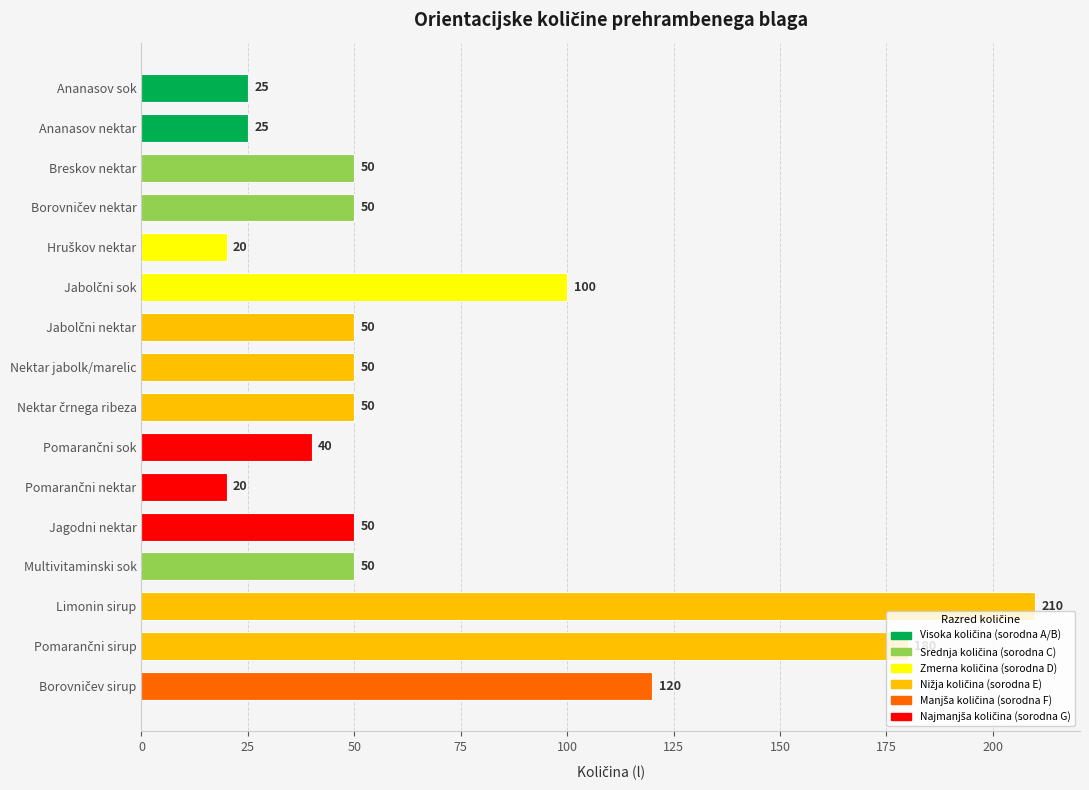

What is the value of the 12th bar from the top?

50